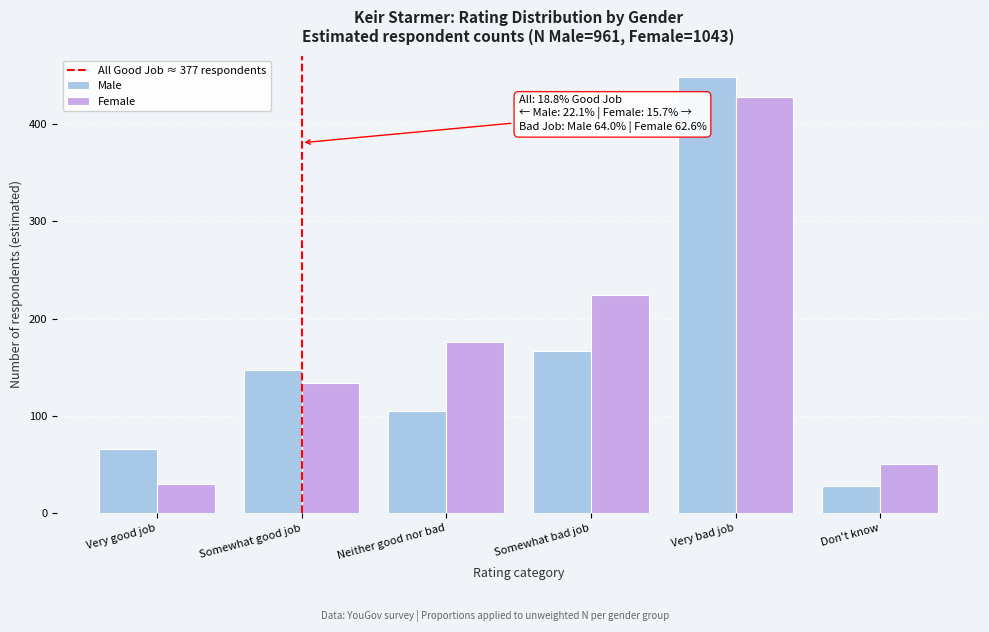

Reading right to left, transcribe all the data shown in this chart.

Male: 28	448	167	105	147	66
Female: 51	428	224	176	134	30